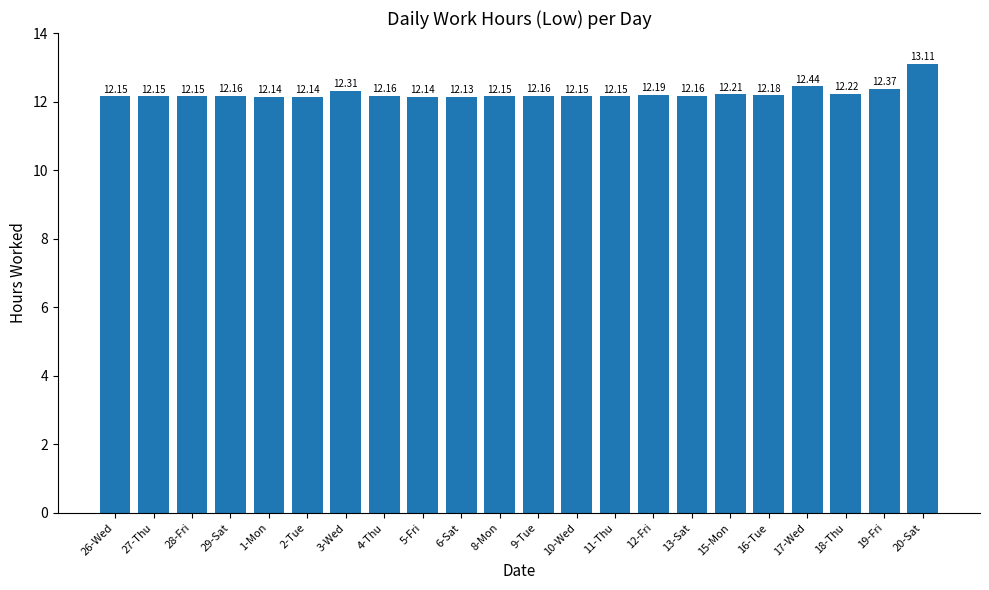

Approximately how many times larger is the value at 9-Tue compared to 26-Wed?

1.0